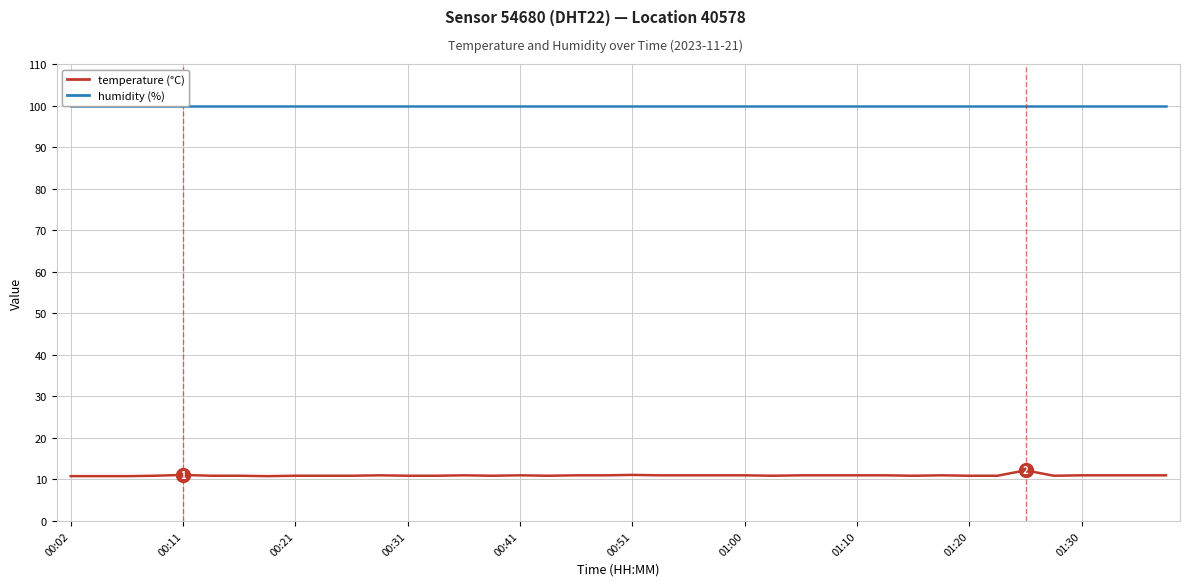

What is the greatest value displayed?

99.9